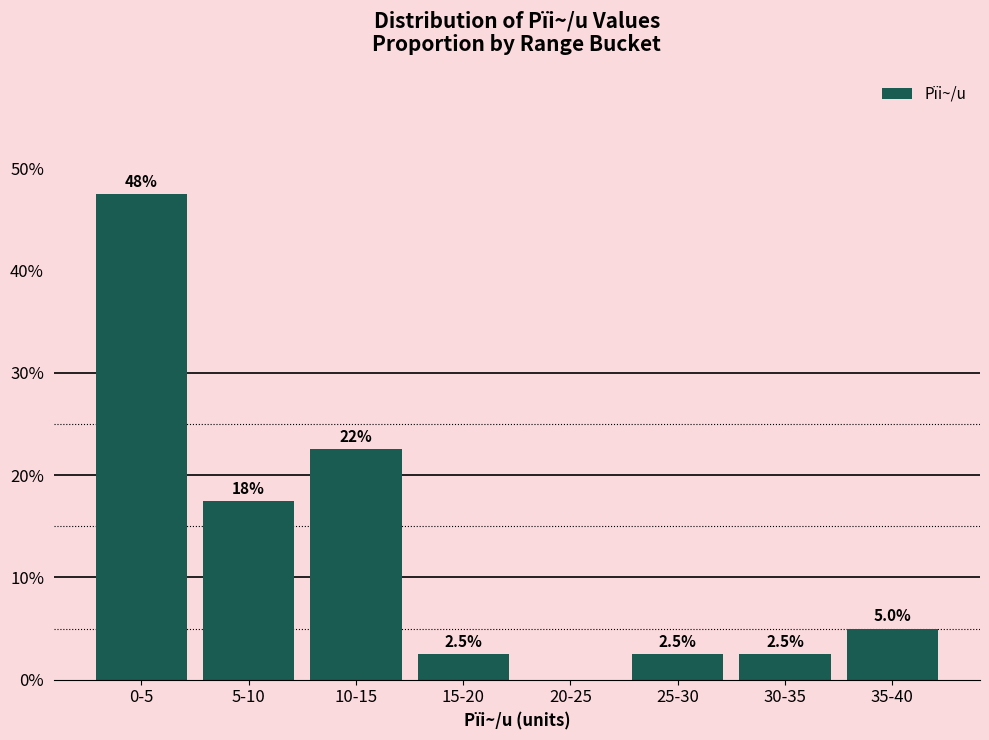

At which label does the data first exceed 5?

0-5